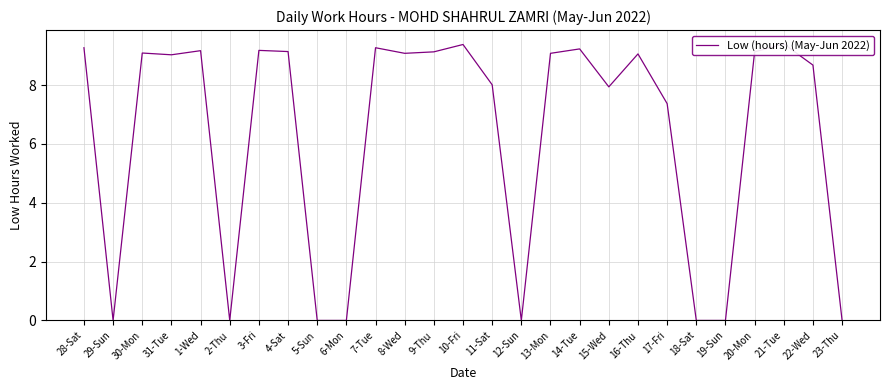

What is the average value?

6.3